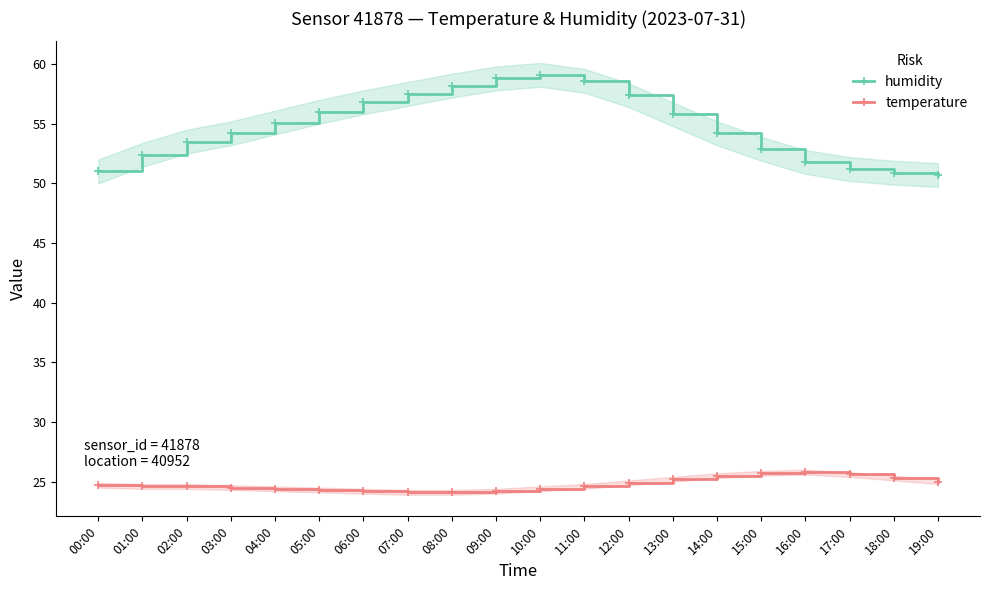

Between 02:00 and 05:00, which series saw the biggest shift?

humidity